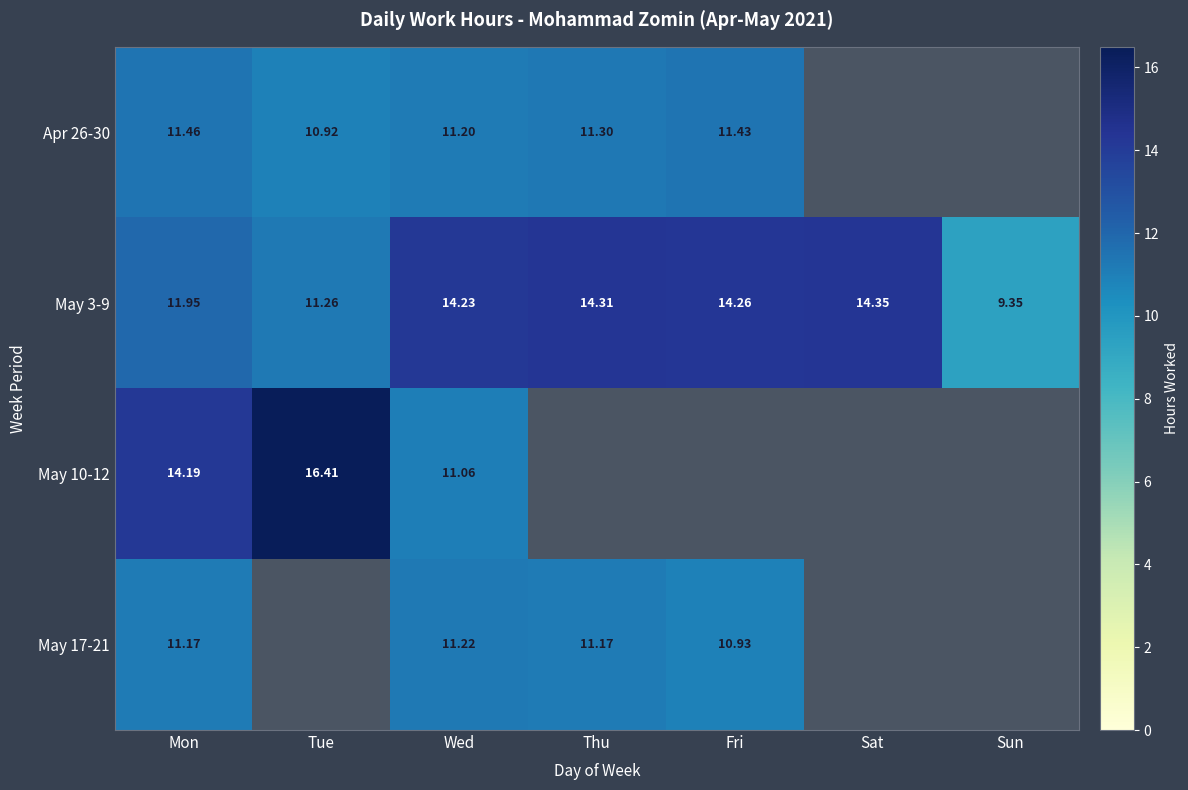

At which label does May 3-9 reach its peak?

Sat